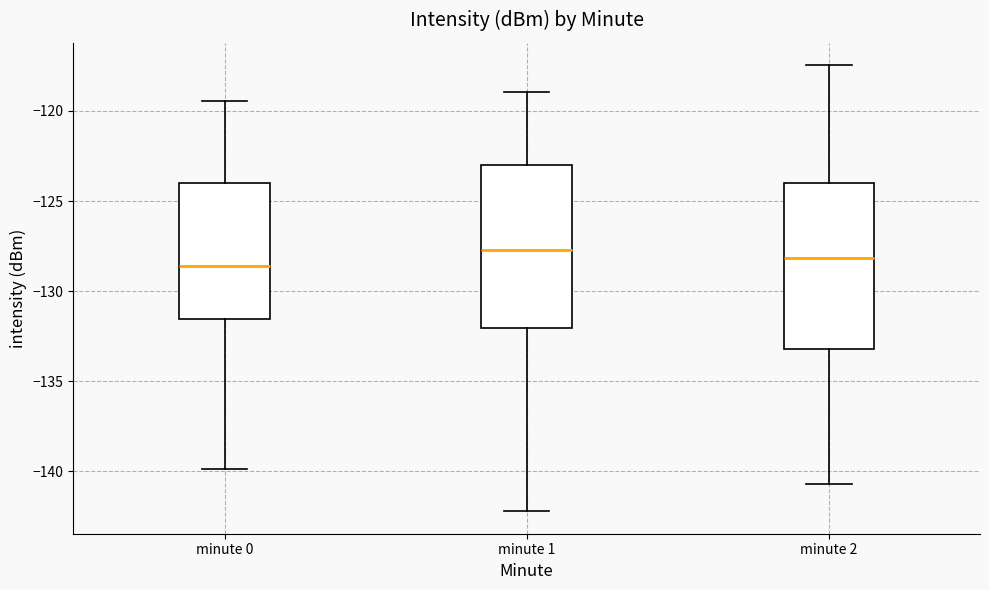

Where is the lower edge of the box for minute 2 on the y-axis? The values are not printed on the chart, so give them approximately, as read against the axis.

-133.0